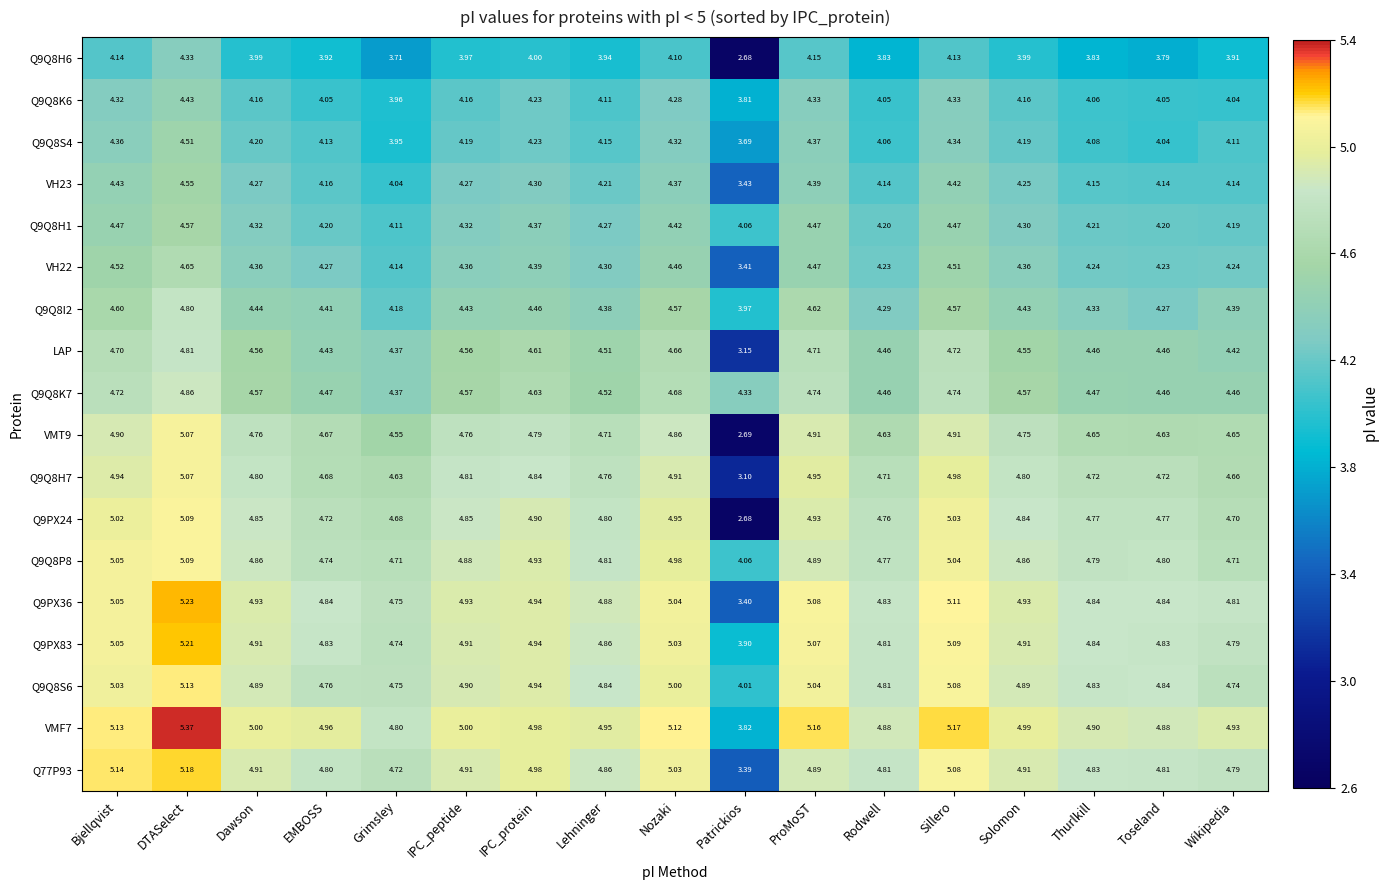

What is the total value across all series at Thurlkill?

81.0